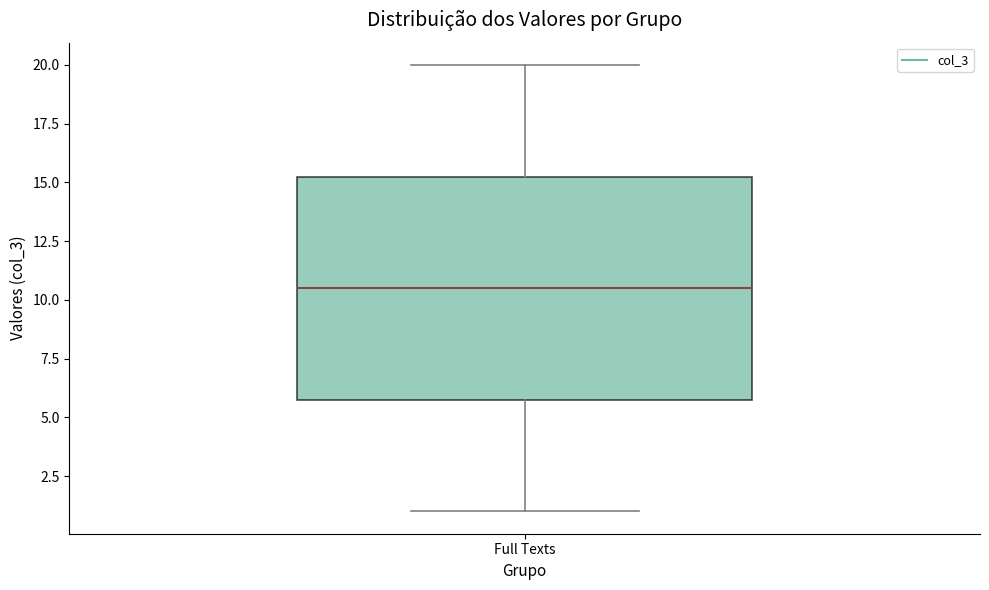

Transcribe this box plot: give where the median line is, the range the box spans, and where the two whiskers end, as read against the y-axis. The values are not printed on the chart, so give them approximately, as read against the axis.

median 10.5, box 6.0 to 15.5, whiskers 1.0 to 20.0